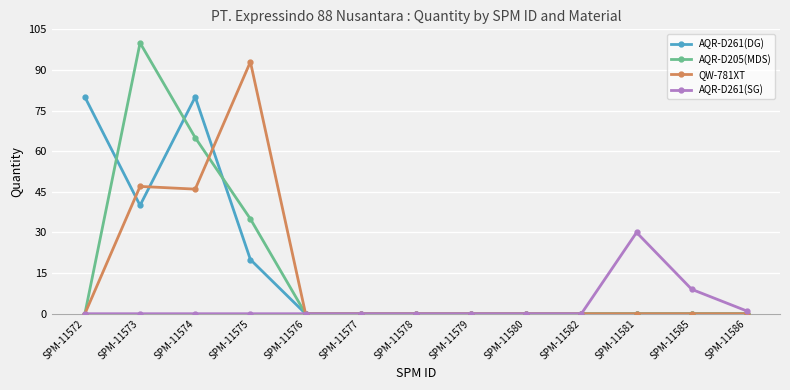

What is the average value of the AQR-D261(SG) series?

3